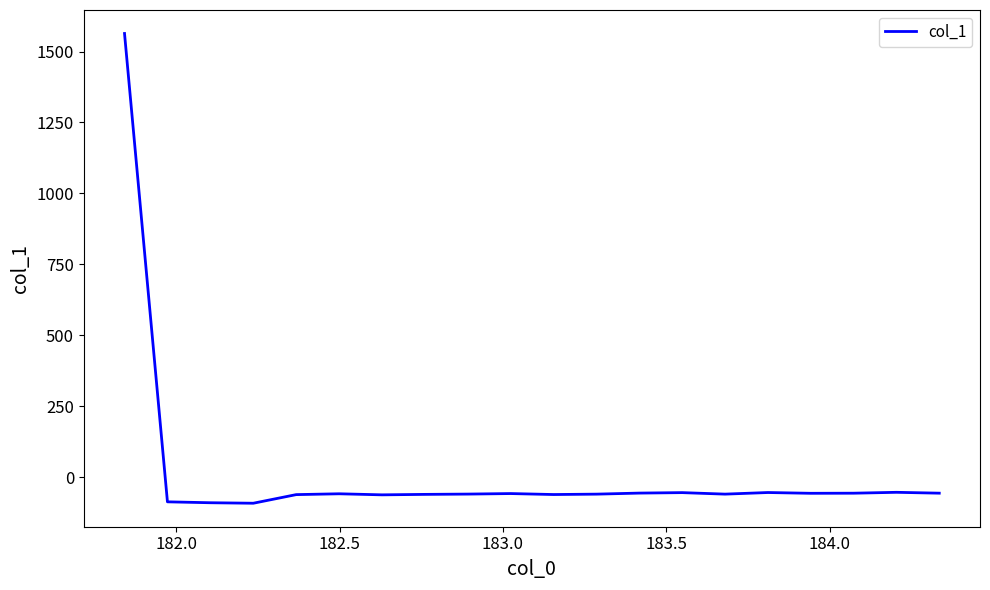

How many lines are shown in the chart?

1